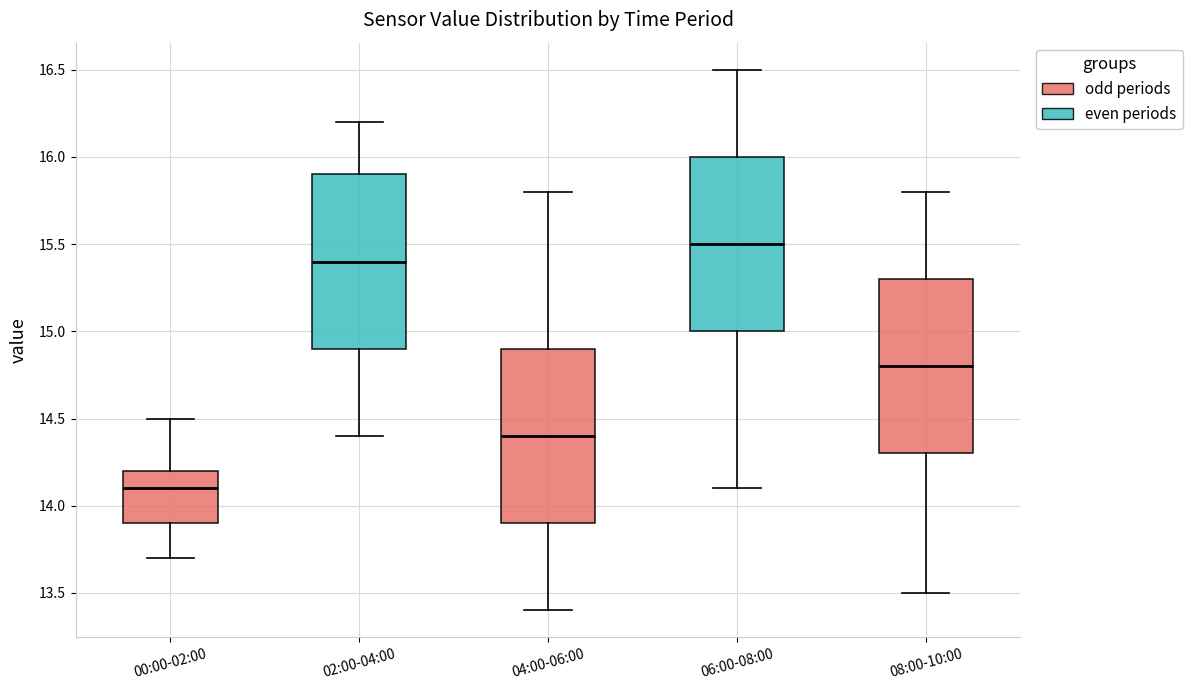

Where is the upper edge of the box for 00:00-02:00 on the y-axis? The values are not printed on the chart, so give them approximately, as read against the axis.

14.2